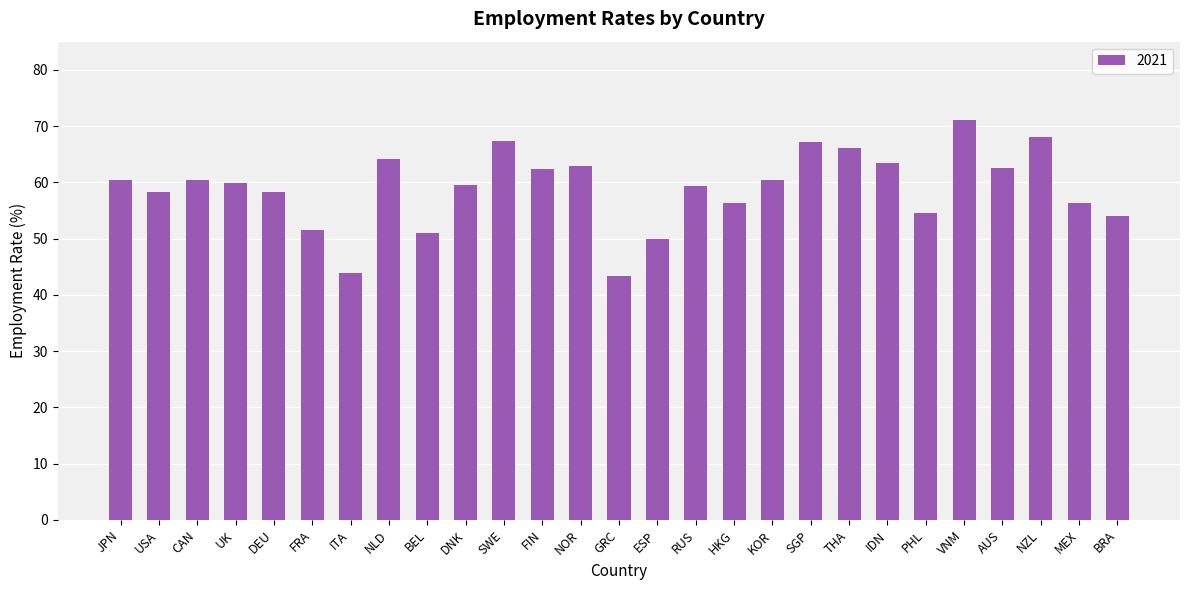

What is the label of the 12th bar from the left?

FIN